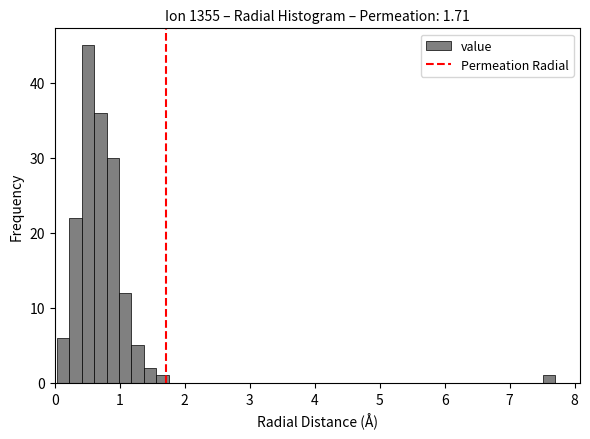

Around what value on the x-axis is the tallest bar? Give the approximate position of its centre, as read against the axis.

0.5